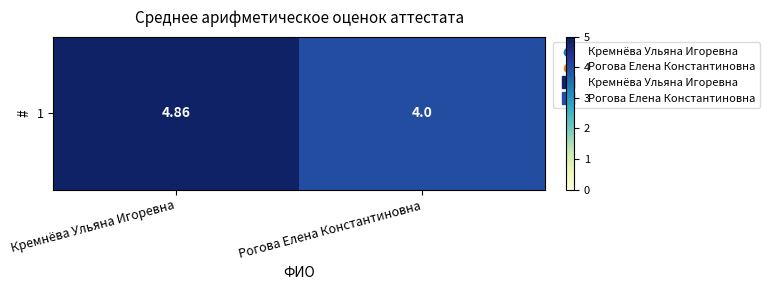

Which label corresponds to the largest value in the chart?

Кремнёва Ульяна Игоревна